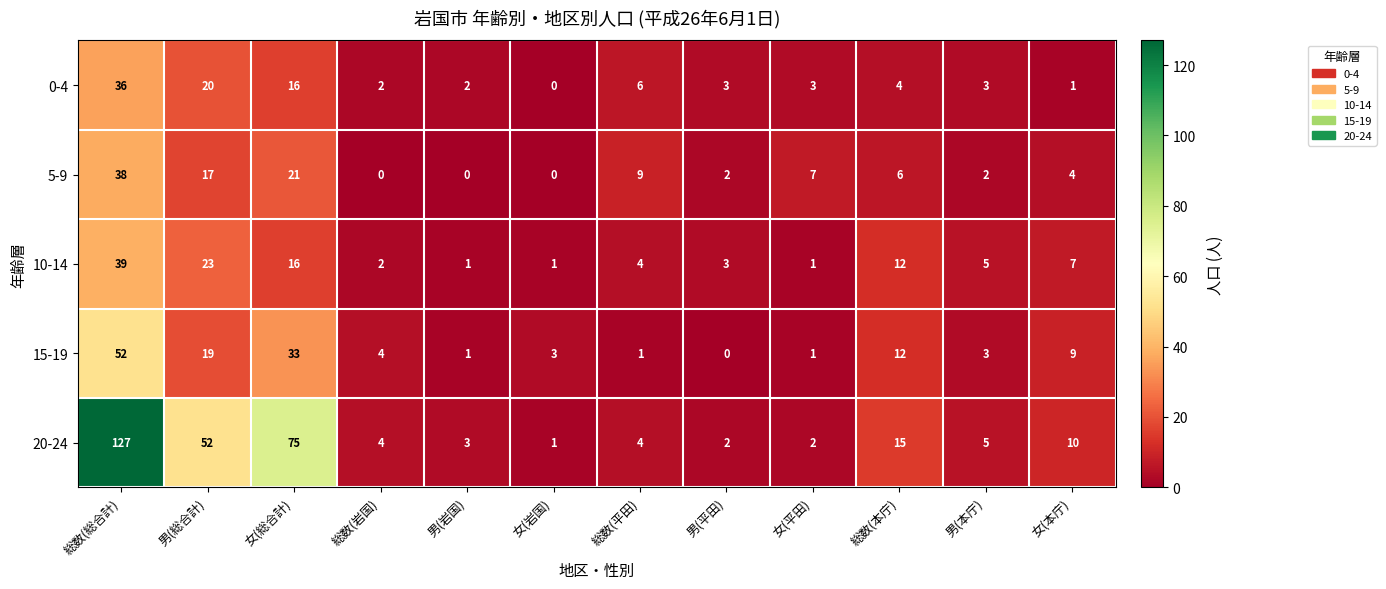

What is the difference between the highest and lowest values at 男(本庁)?

3